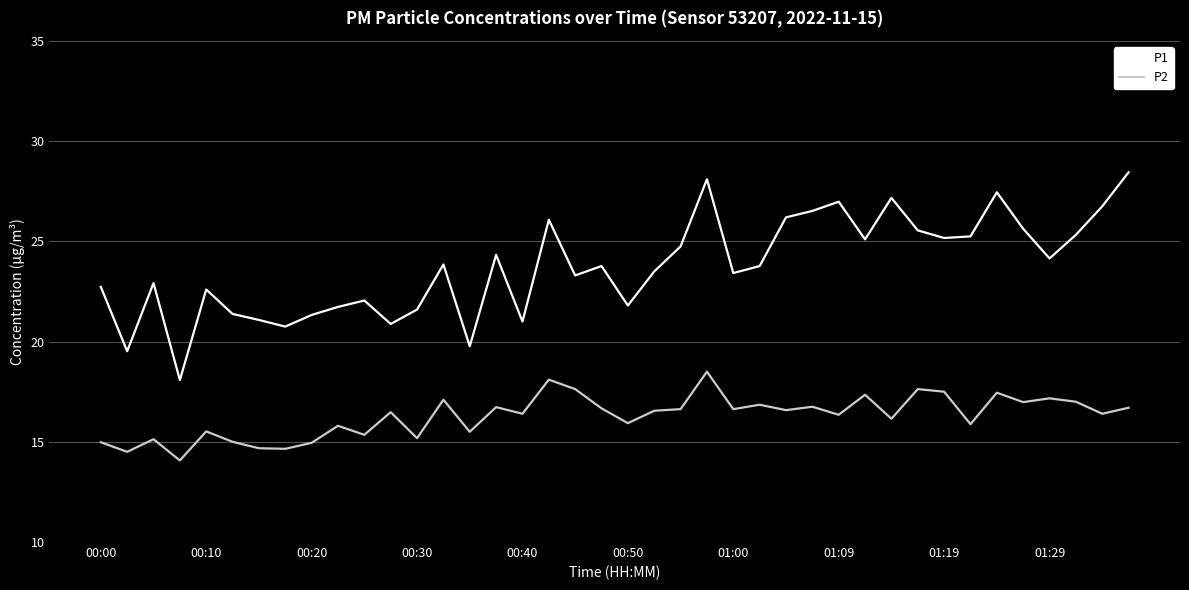

Which series has the largest total across all categories?

P1